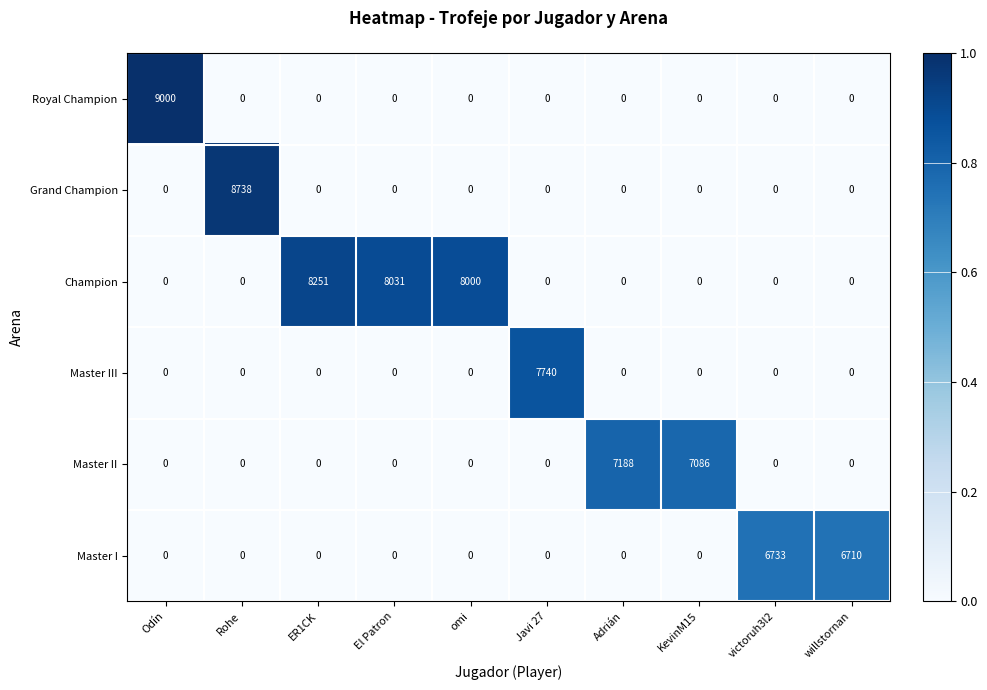

At which label does Master I reach its peak?

victoruh3l2